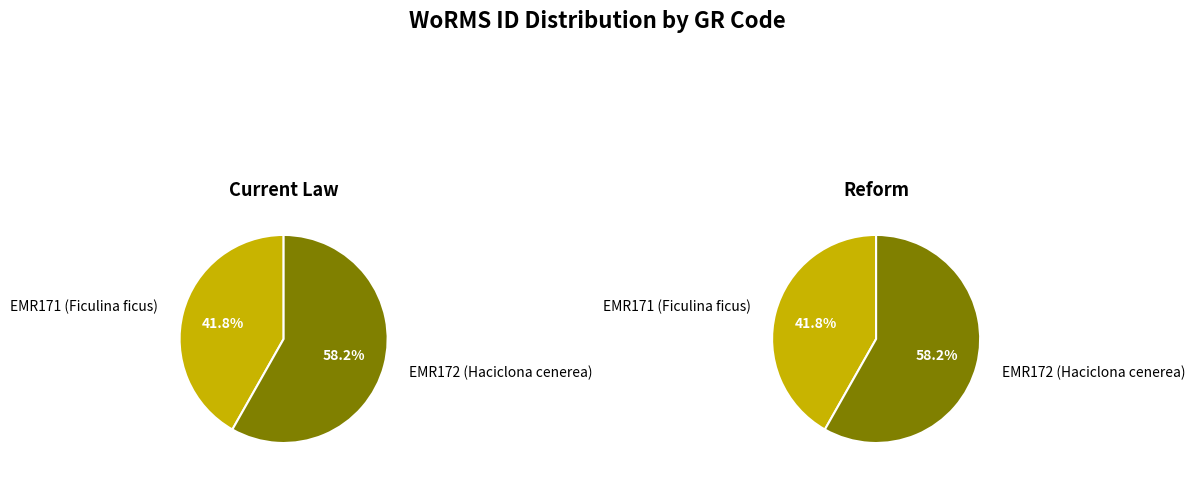

Is EMR171 (Ficulina ficus) the majority of the pie?

No